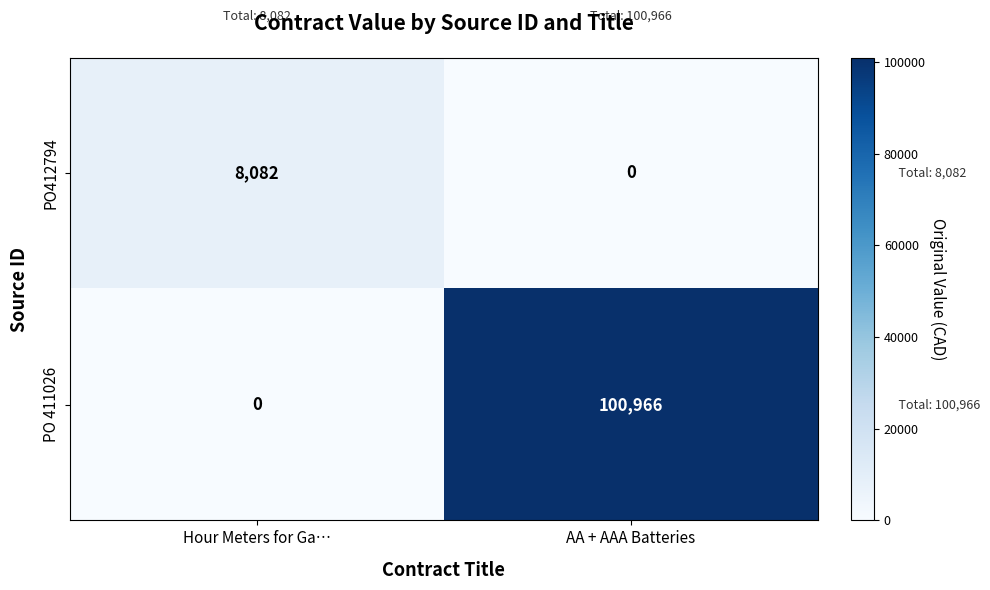

What is the difference between the maximum and minimum values in the PO412794 series?

8082